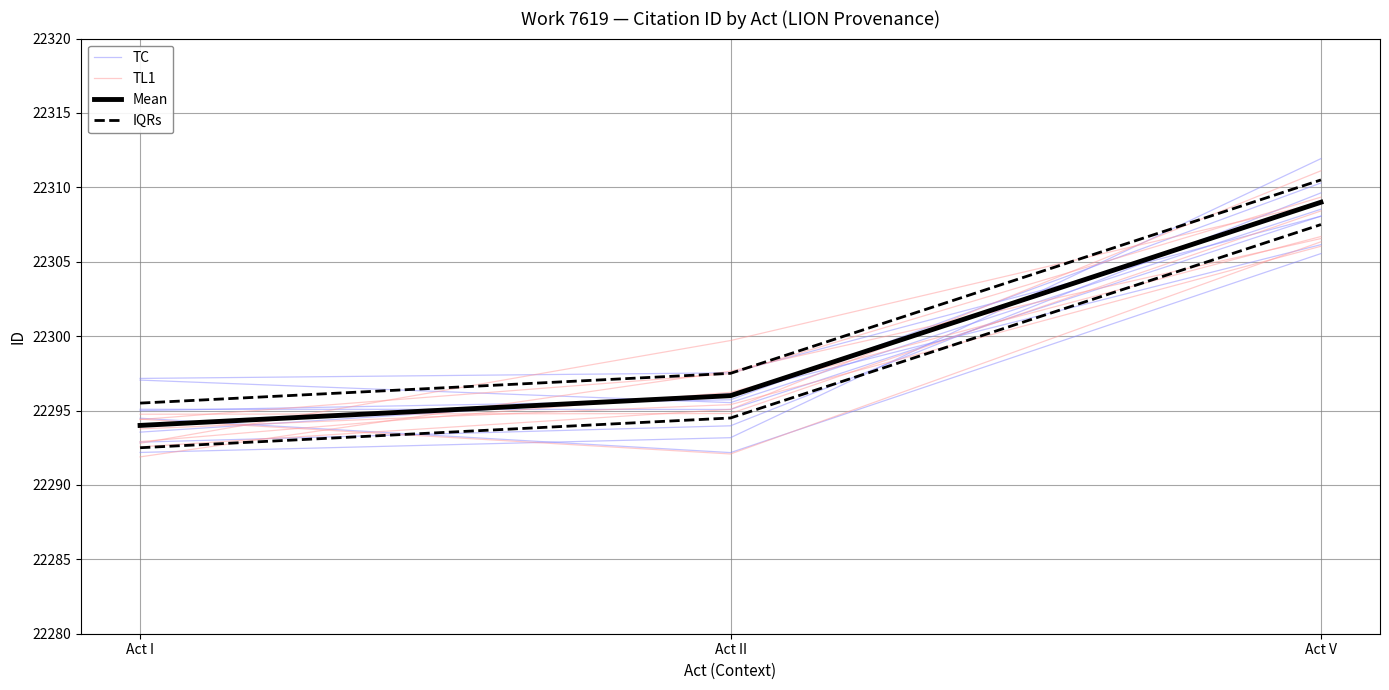

At which label does IQRs first exceed 22297?

Act II